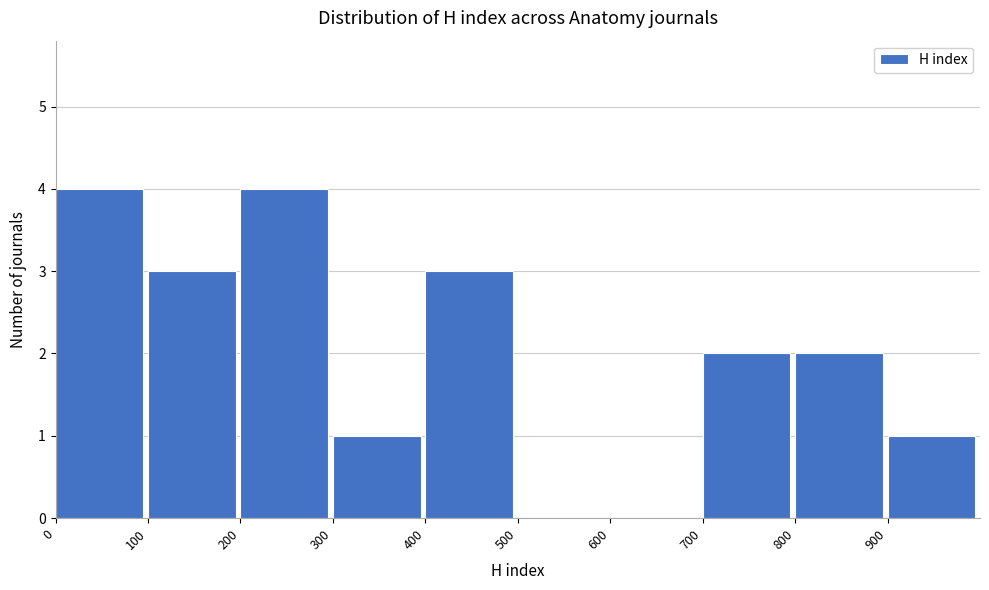

Reading left to right, list every bar in this chart as the range it spans on the x-axis followed by its height. The values are not printed on the chart, so give them approximately, as read against the axis.

0 to 100: 4
100 to 200: 3
200 to 300: 4
300 to 400: 1
400 to 500: 3
500 to 600: 0
600 to 700: 0
700 to 800: 2
800 to 900: 2
900 to 1000: 1